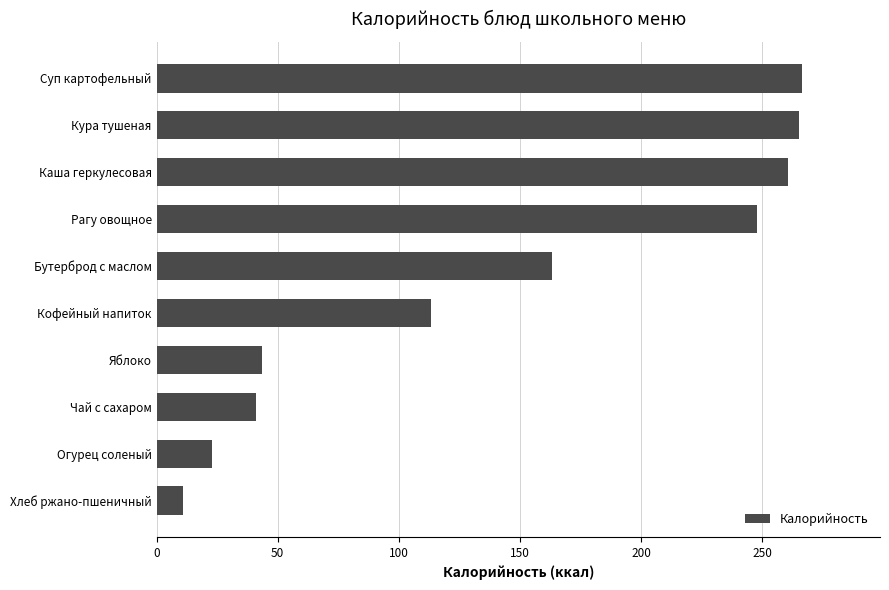

Between Яблоко and Бутерброд с маслом, which is larger?

Бутерброд с маслом